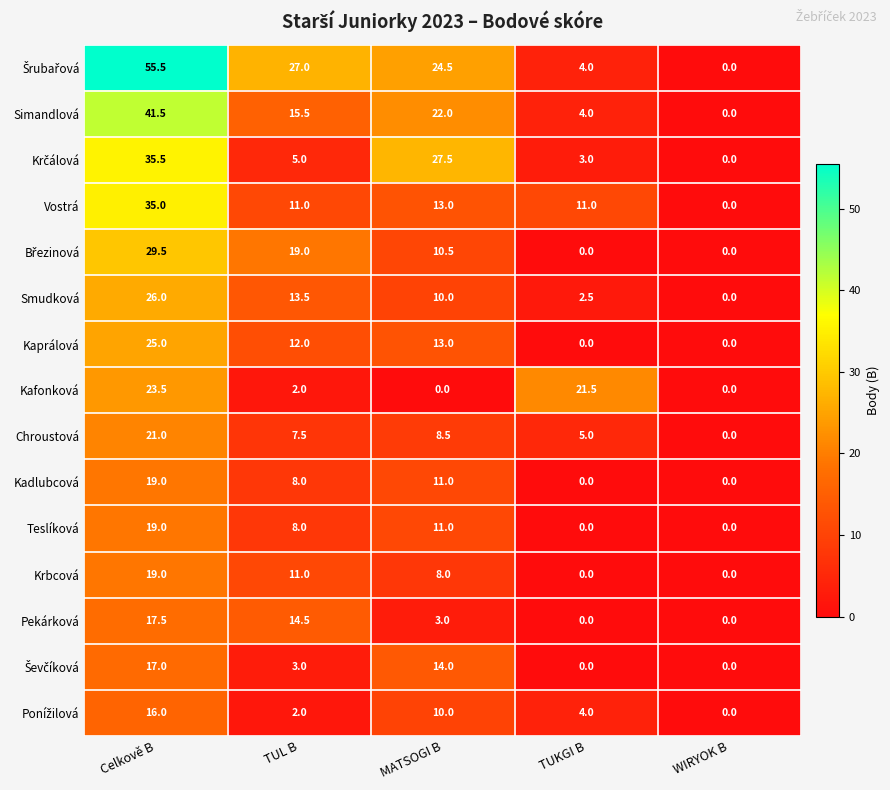

Is it true that Krbcová equals 14.0 at MATSOGI B?

False